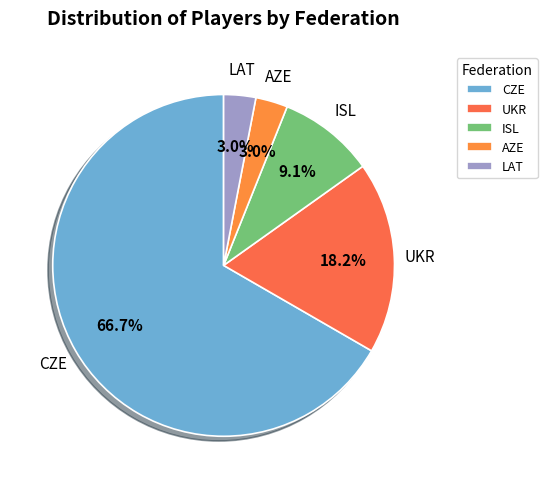

How many segments does this pie chart have?

5